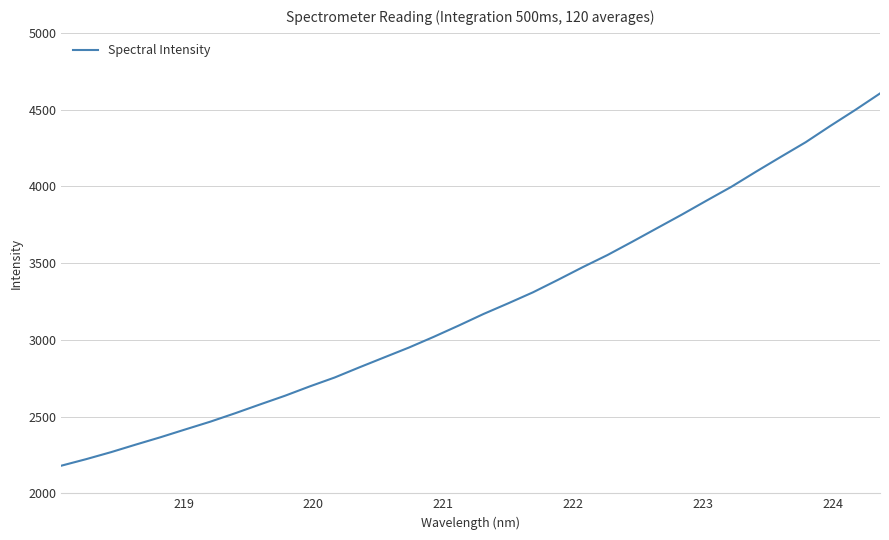

What is the greatest value displayed?

4605.3